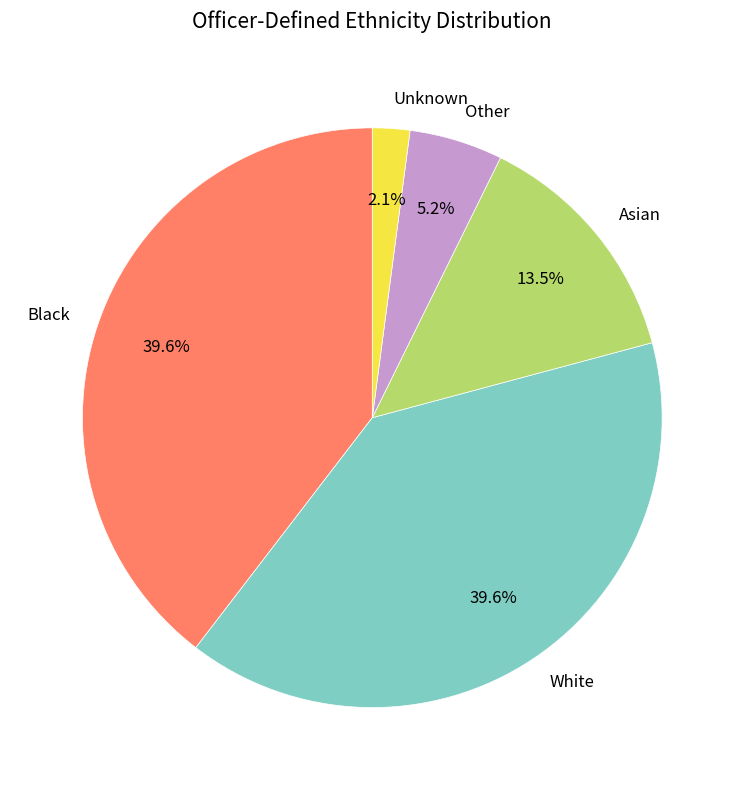

Which has a higher value, Other or Asian?

Asian